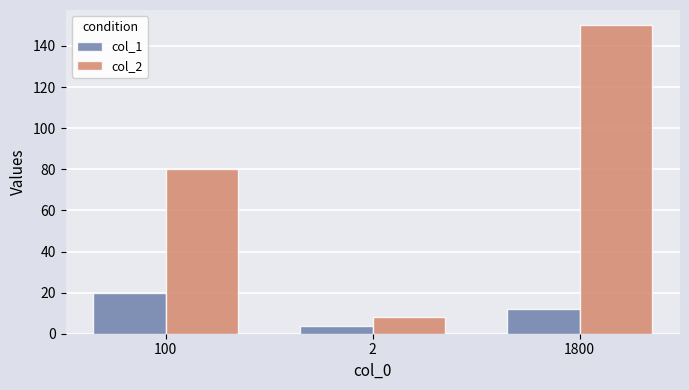

Is it true that col_2 equals 8.0 at 2?

True